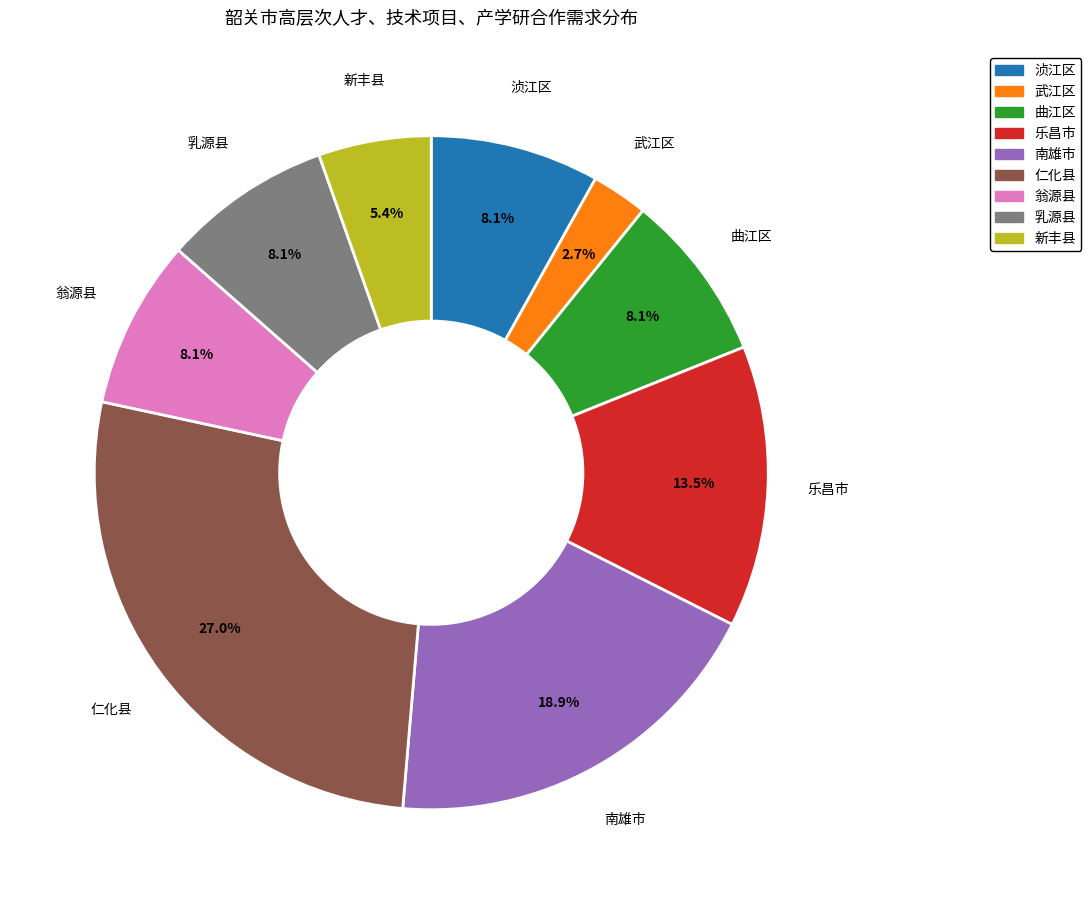

To the nearest percent, what percentage of the pie is 仁化县?

27%